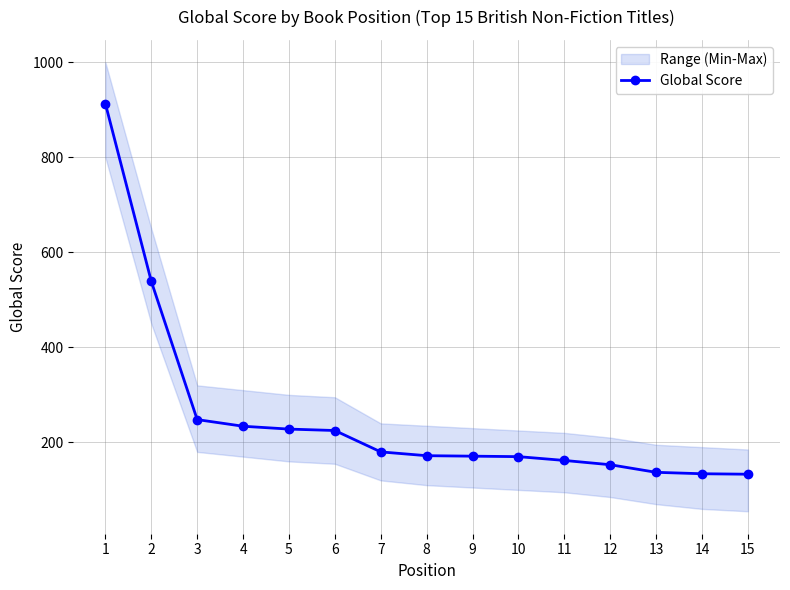

The chart shows a value of 228 at 5. True or false?

True